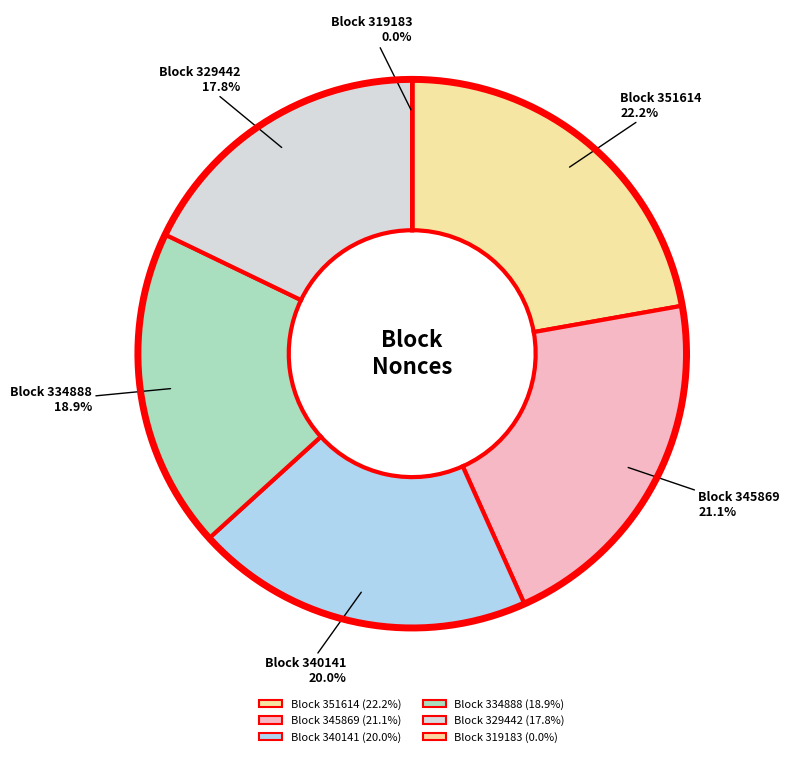

What percentage do 351614 and 319185 together represent?

22.2%